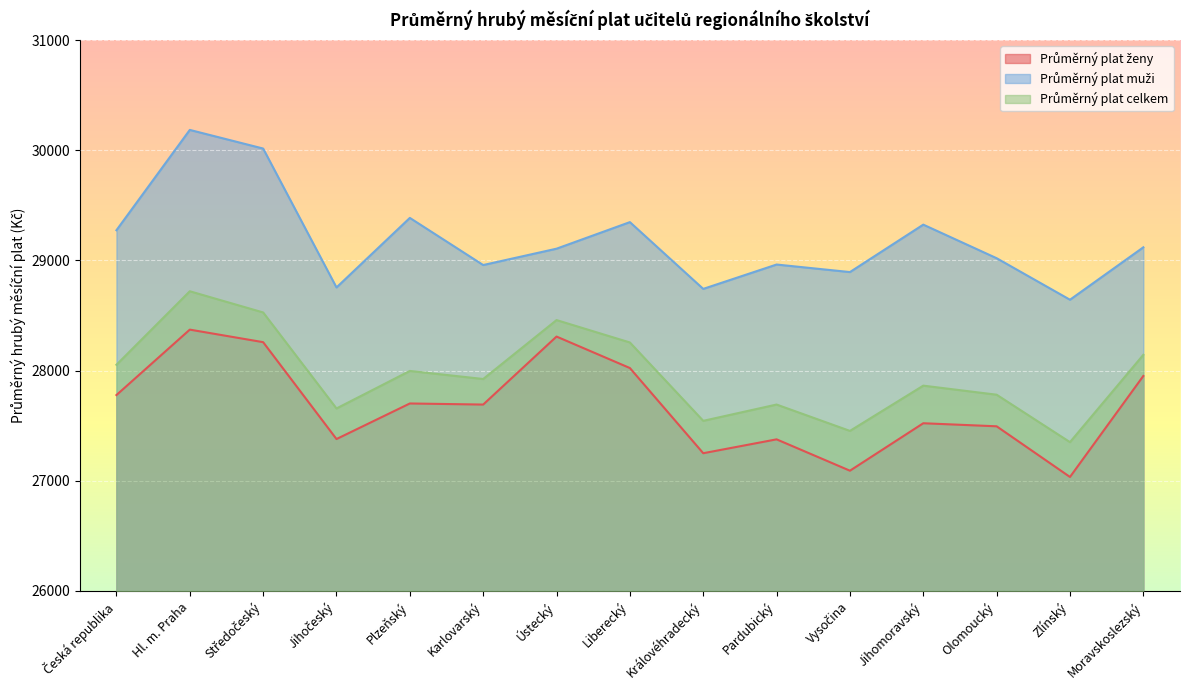

Reading left to right, transcribe all the data shown in this chart.

Průměrný plat ženy: 27778.1	28372.3	28258.4	27378.7	27701.8	27691.9	28309.3	28023.5	27250.1	27376.0	27091.4	27522.2	27494.5	27034.5	27951.5
Průměrný plat muži: 29274.9	30185.7	30016.6	28755.2	29386.8	28958.8	29107.2	29348.4	28742.2	28963.4	28894.9	29325.6	29020.8	28643.8	29119.7
Průměrný plat celkem: 28053.1	28720.7	28528.3	27656.4	27997.2	27924.1	28459.0	28255.7	27544.1	27692.1	27452.7	27863.7	27781.3	27350.7	28143.6